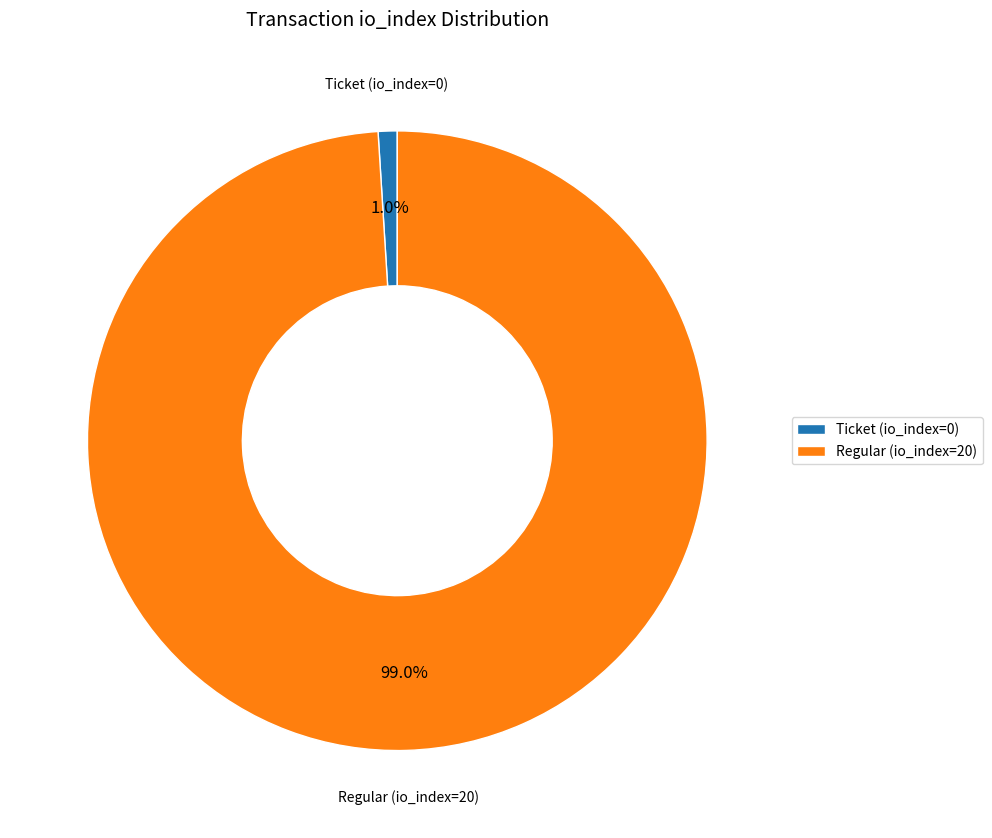

Does any single category account for the majority?

Yes